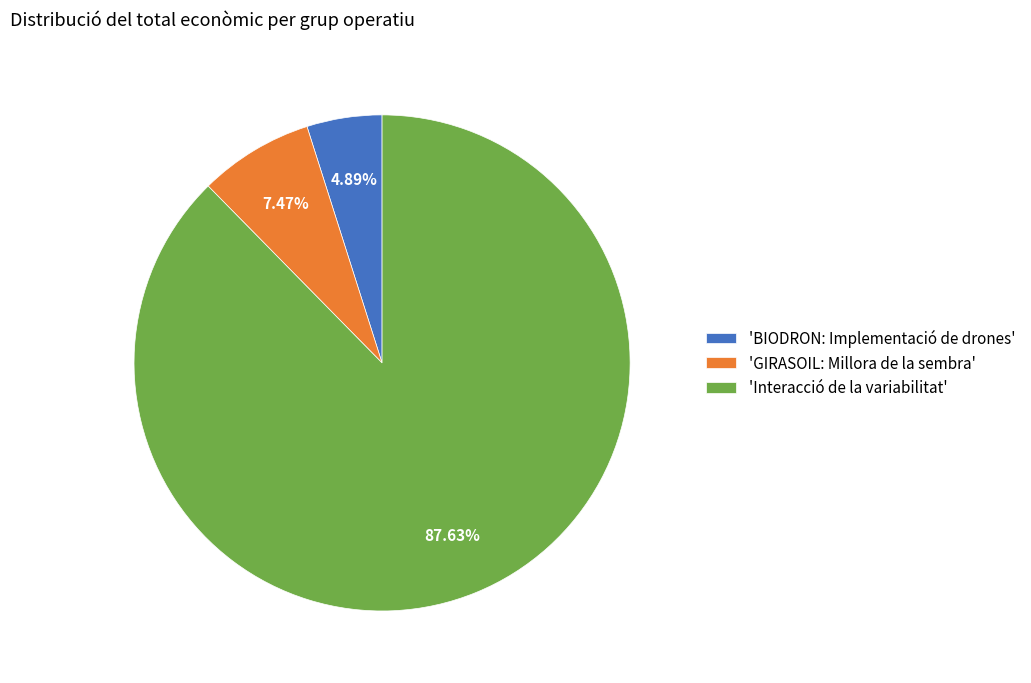

Between 'Interacció de la variabilitat' and 'BIODRON: Implementació de drones', which is larger?

'Interacció de la variabilitat'